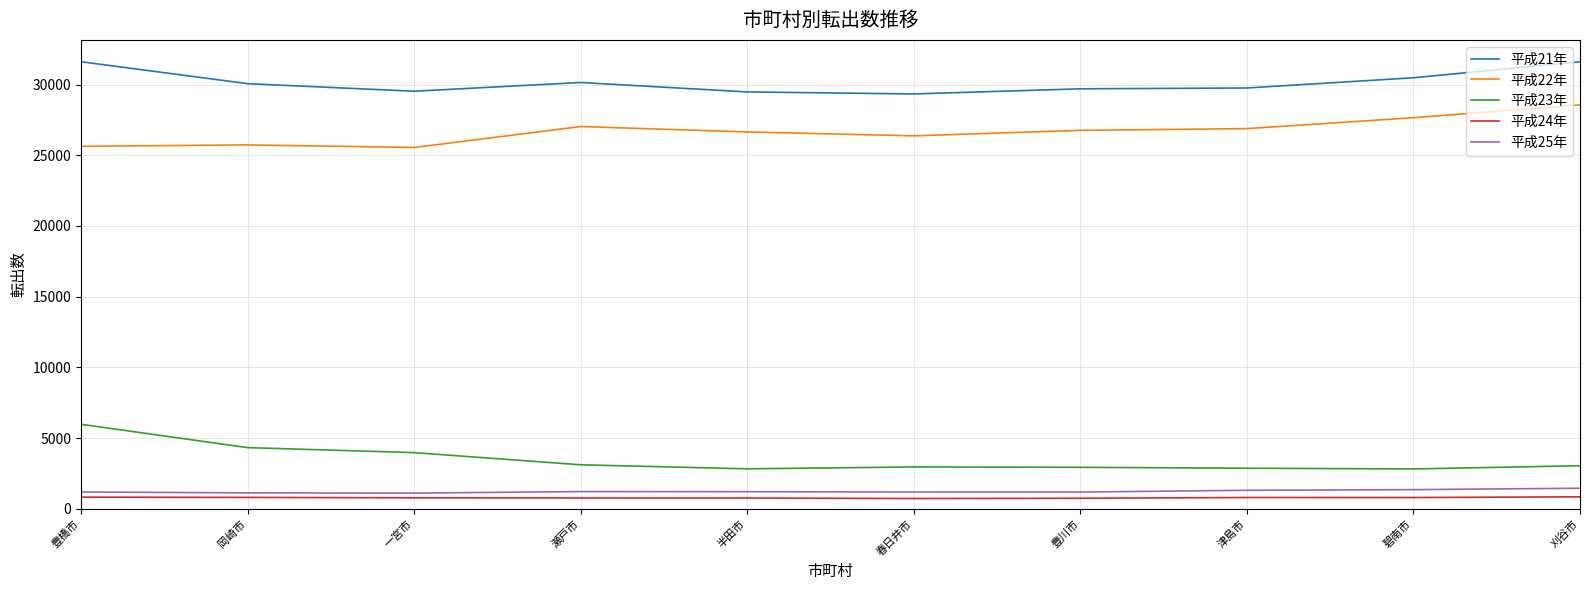

True or false: 平成23年 and 平成25年 intersect in this chart.

False